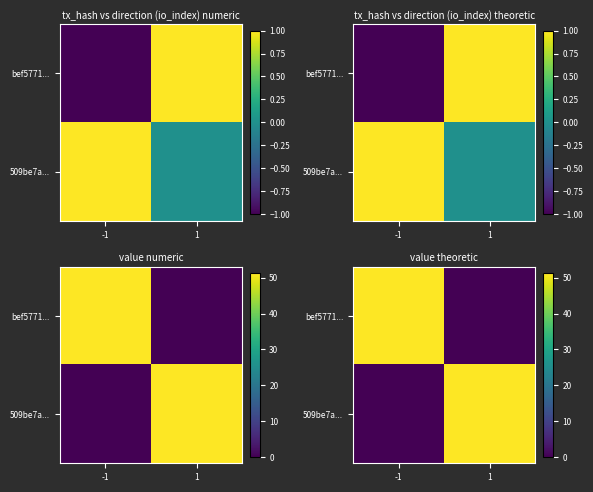

Count the number of categories in the chart.

2